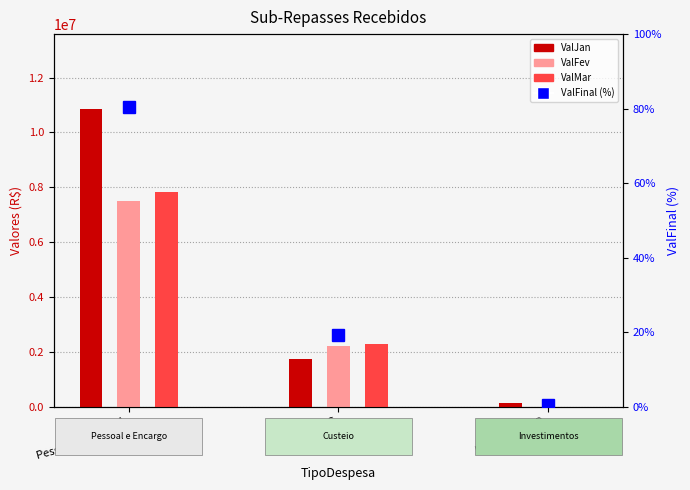

Is the value of ValFev at D
Investimentos greater than the value of ValJan at A
Pessoal e Encargo?

No